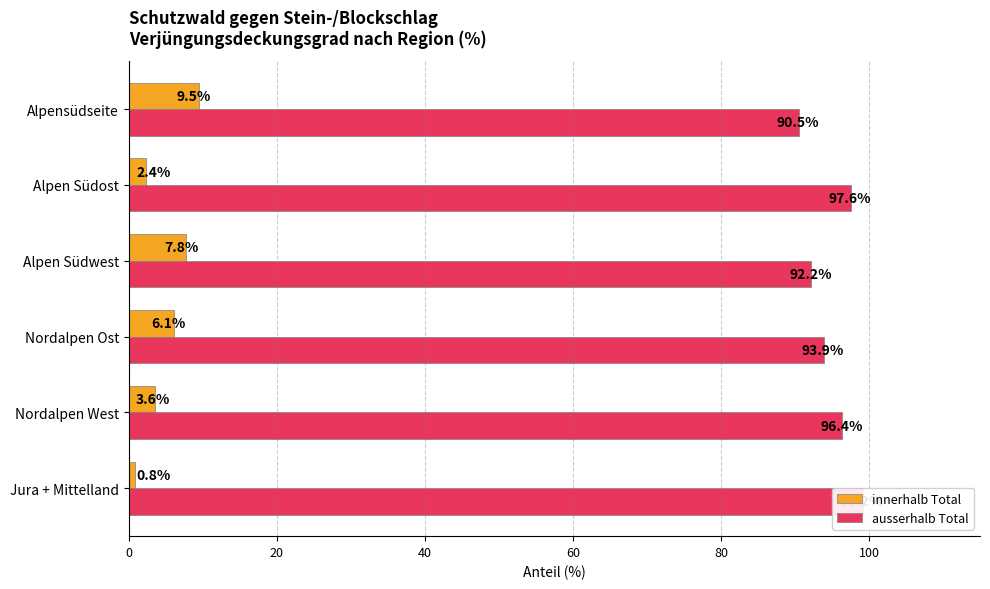

The ausserhalb Total series shows 99.2 at Jura + Mittelland. True or false?

True